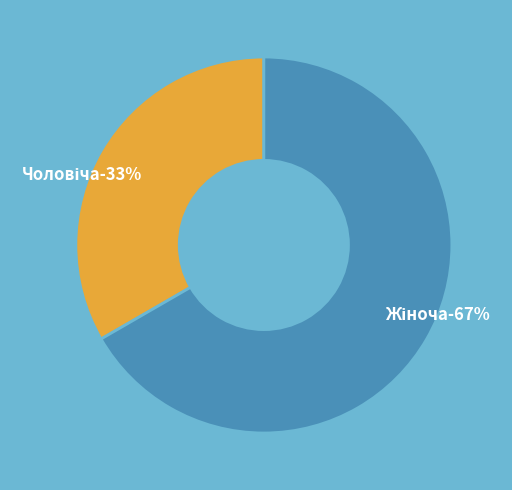

Rank the categories by value from highest to lowest.

Жіноча, Чоловіча